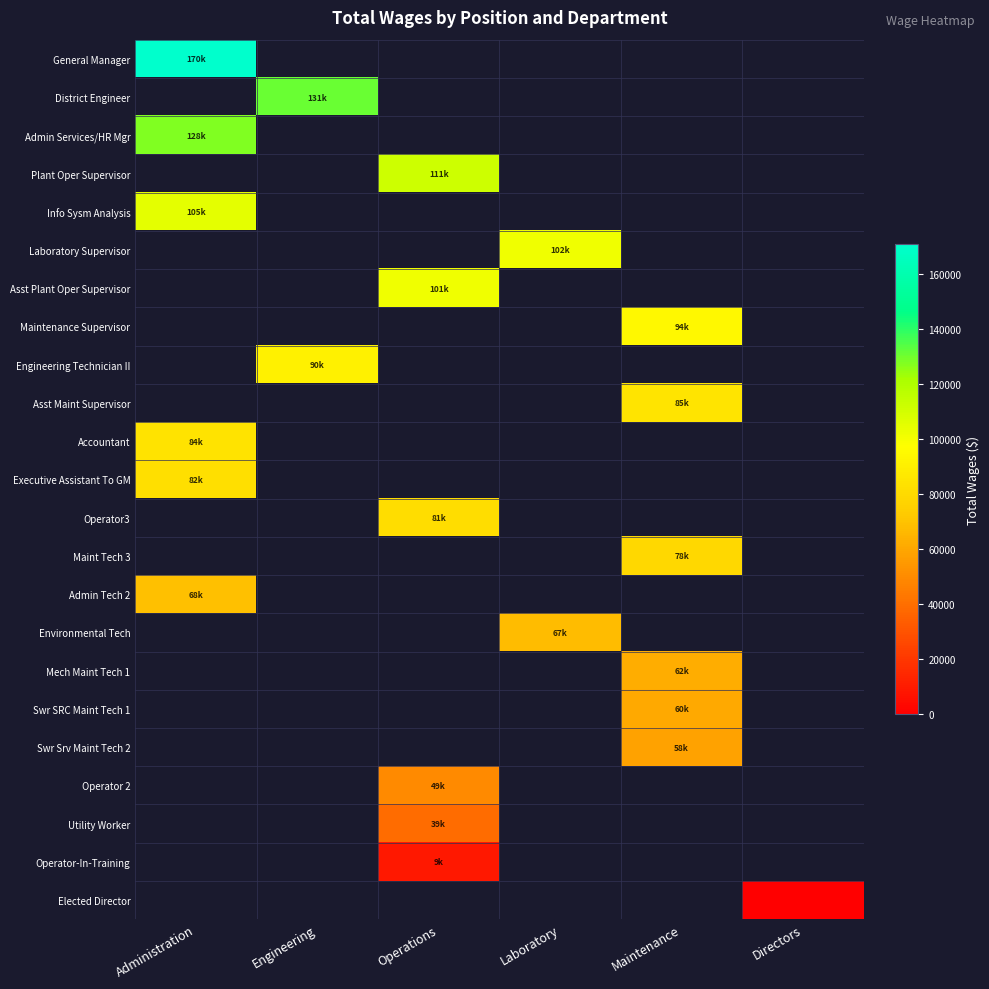

The value of Accountant at Administration is 84479.0. True or false?

True